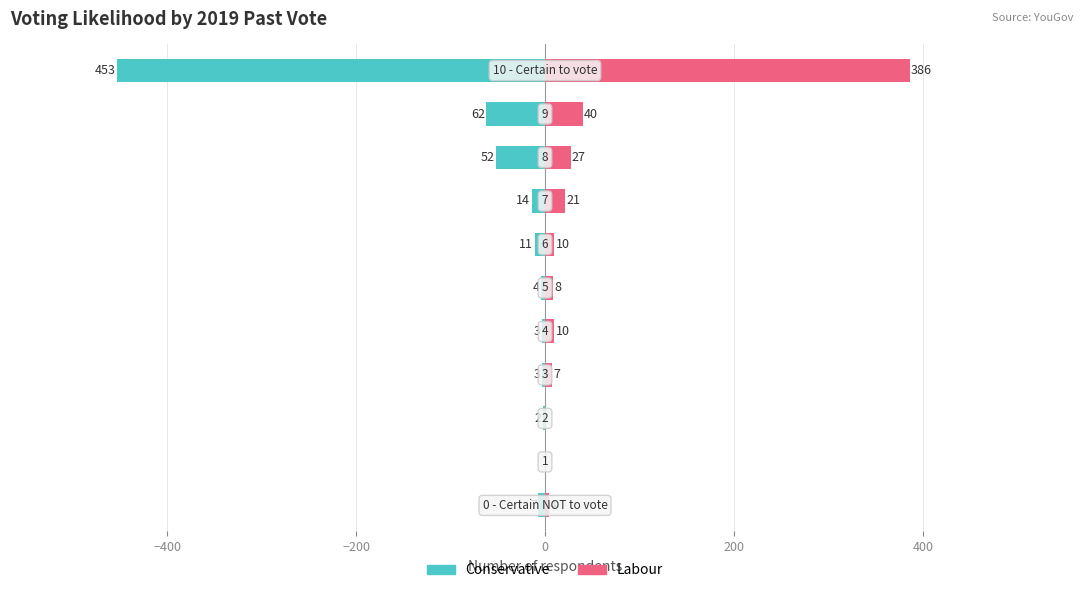

Which category has the highest value across all series?

10